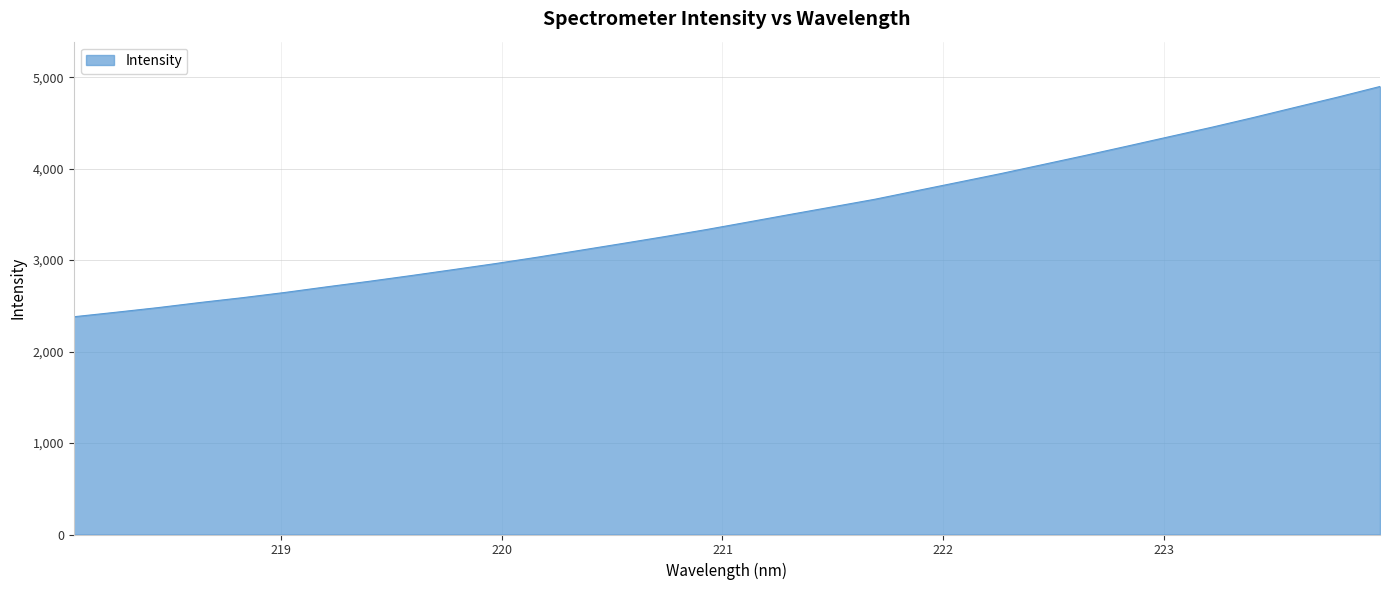

What is the maximum value shown in the chart?

4898.4